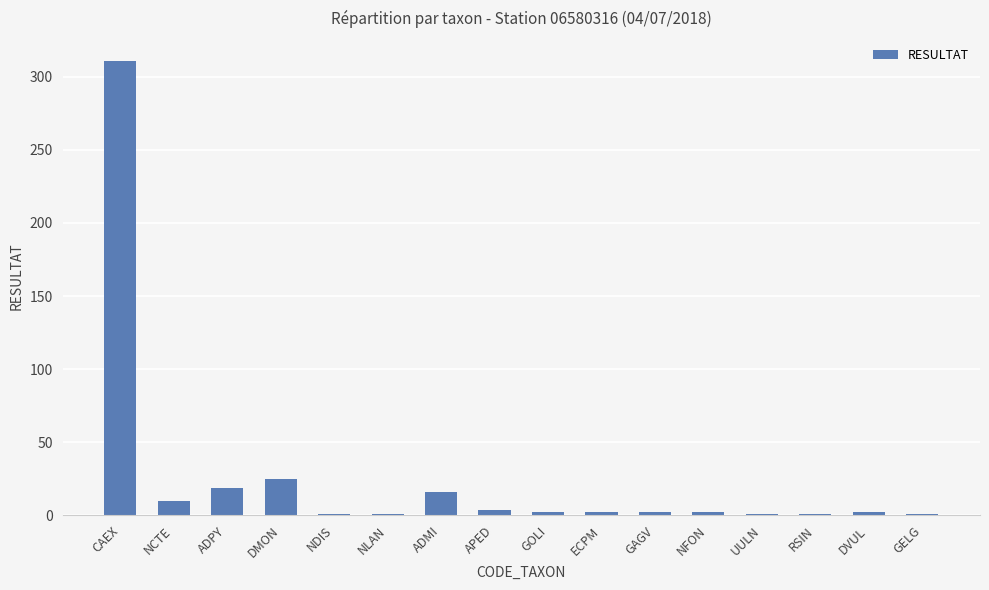

What is the difference between the second highest and second lowest values?

24